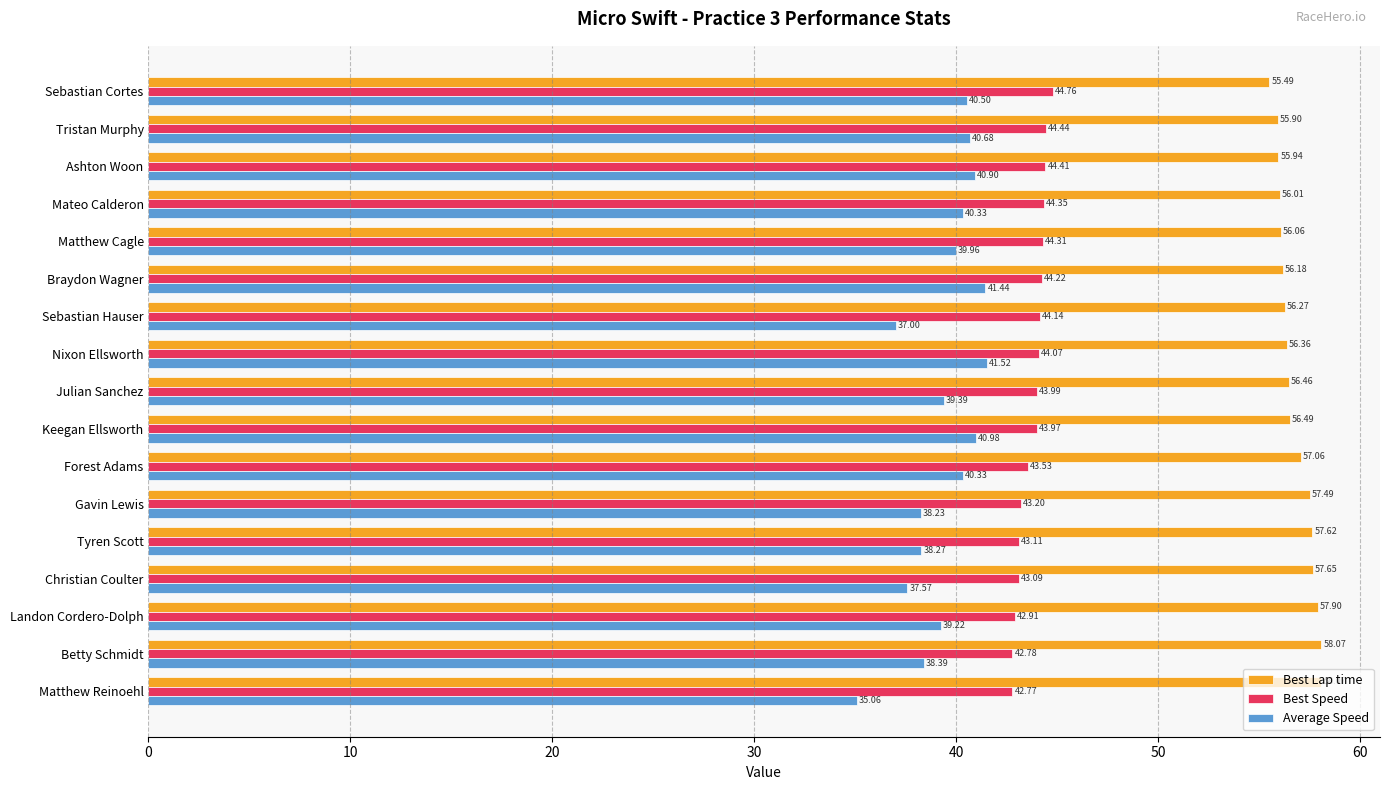

Which category has the lowest value across all series?

Matthew Reinoehl